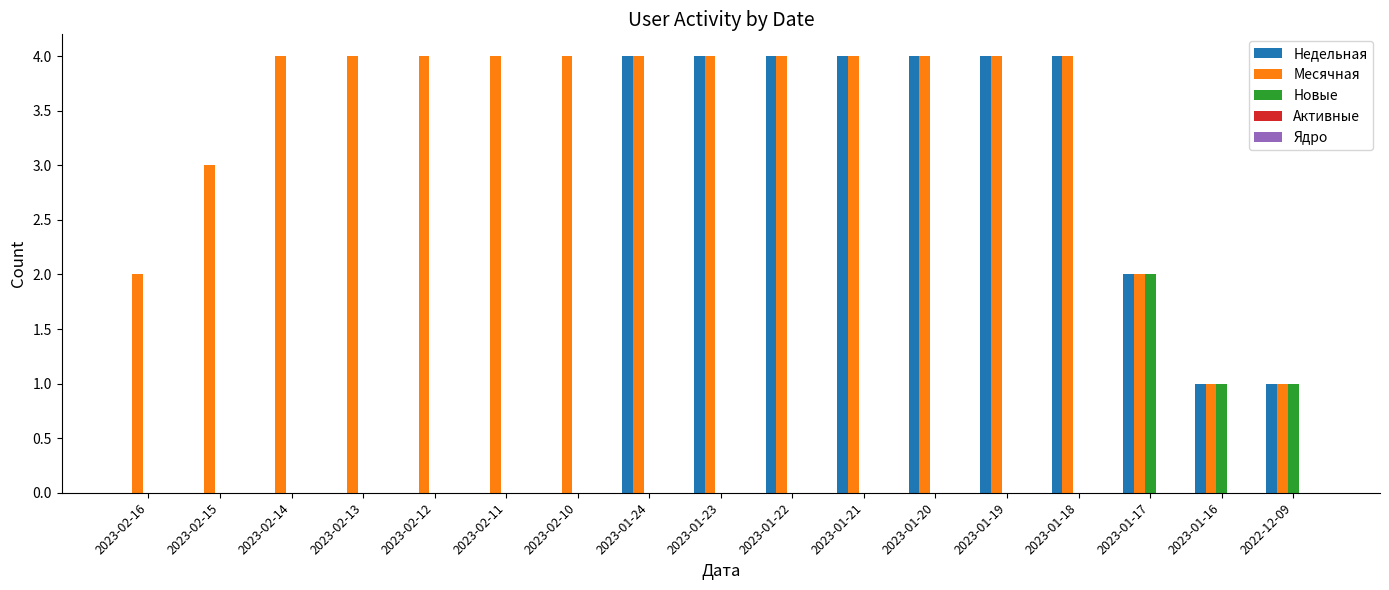

True or false: Новые has a value of 1 at 2023-02-11.

False